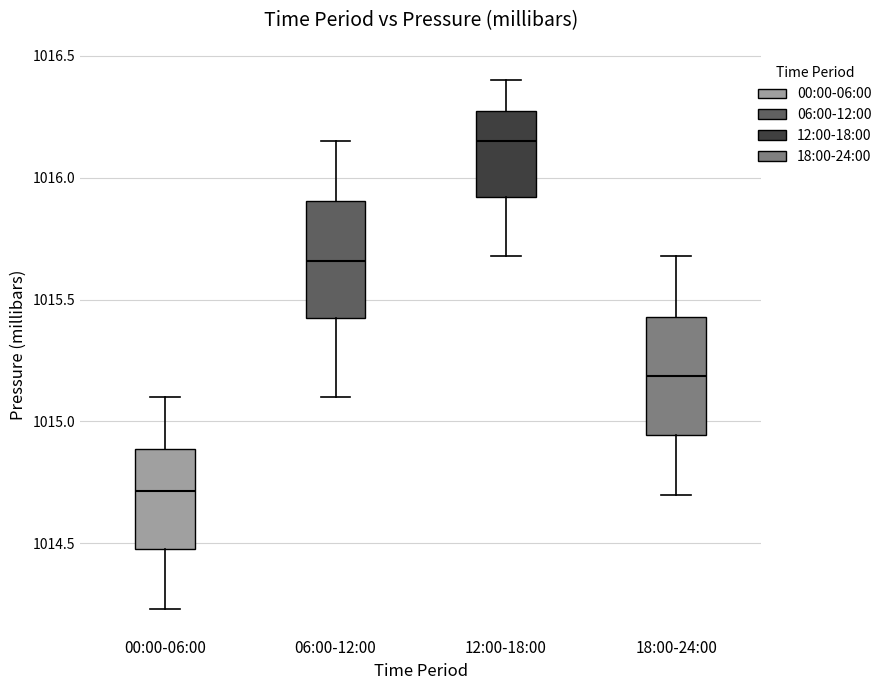

Where does the lower whisker of the box for 06:00-12:00 end on the y-axis? The values are not printed on the chart, so give them approximately, as read against the axis.

1015.10